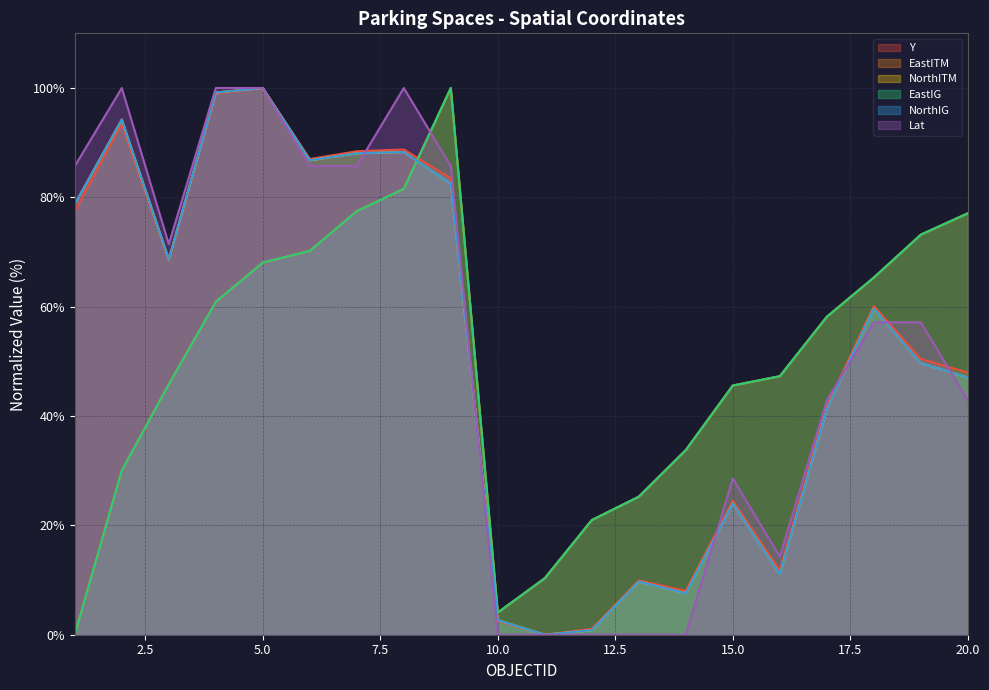

True or false: Y has a value of 128.7 at 8.

False